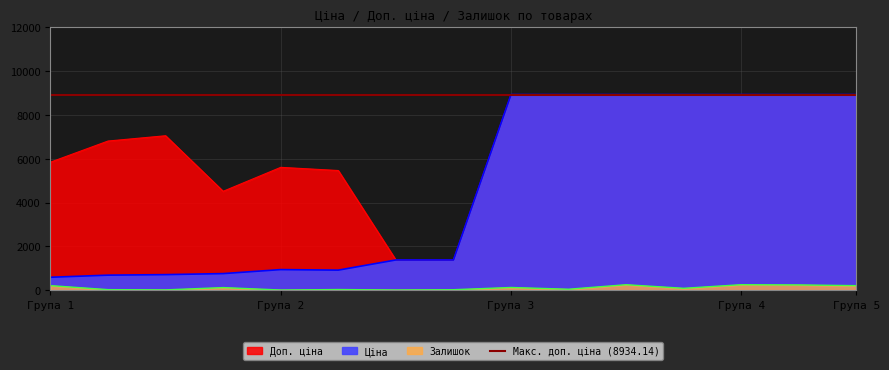

What is the value of the Ціна point at the 7th from the left?

1375.4